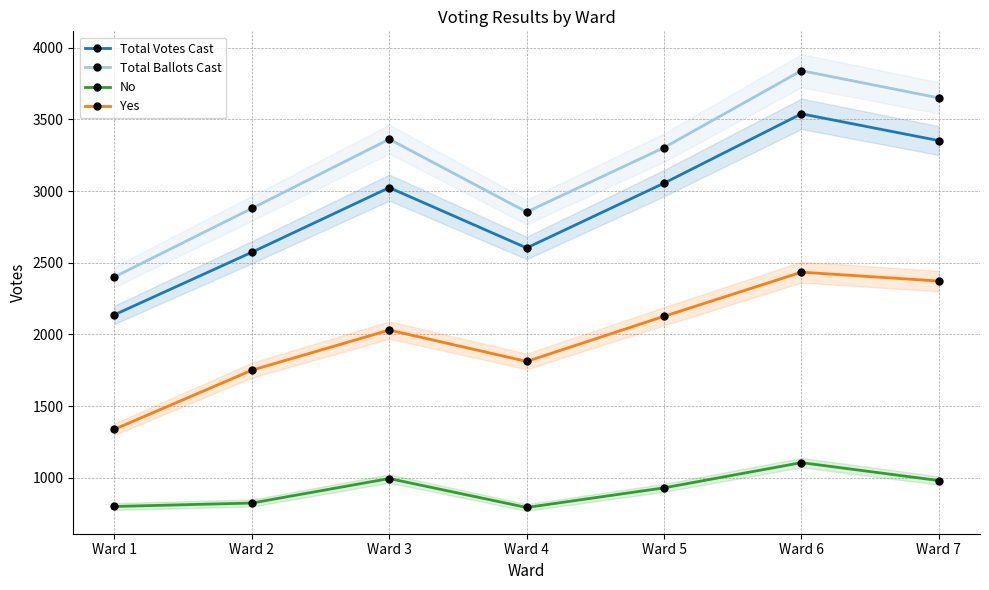

True or false: Total Ballots Cast and No cross at least once.

False